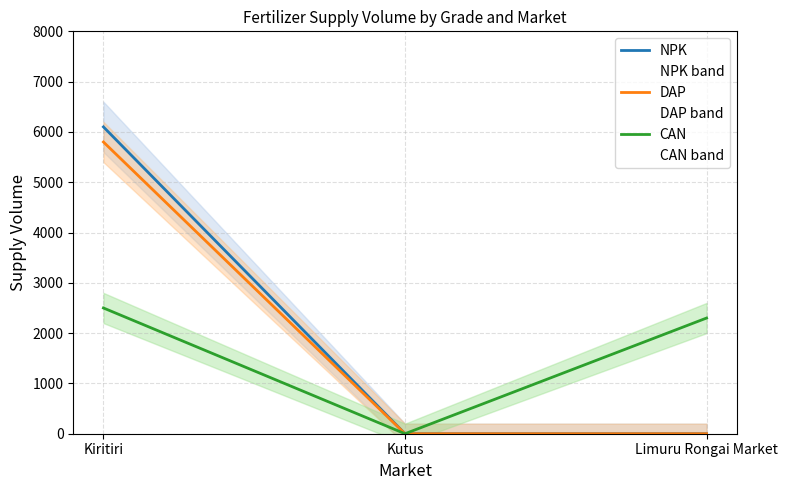

How many values in the DAP series exceed 0?

1